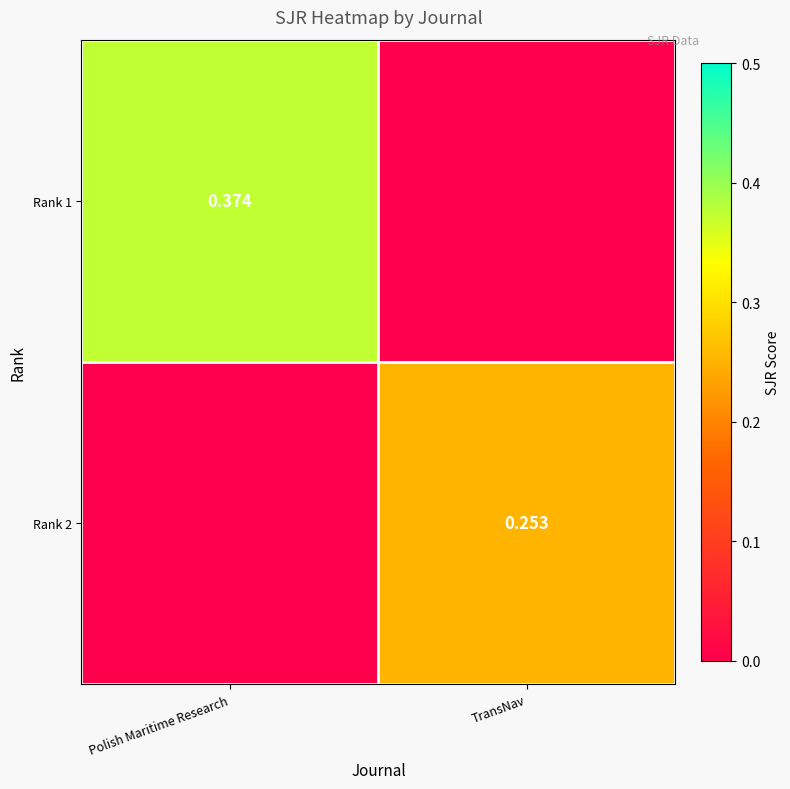

Which category has the highest value in the Rank 1 series?

Polish Maritime Research